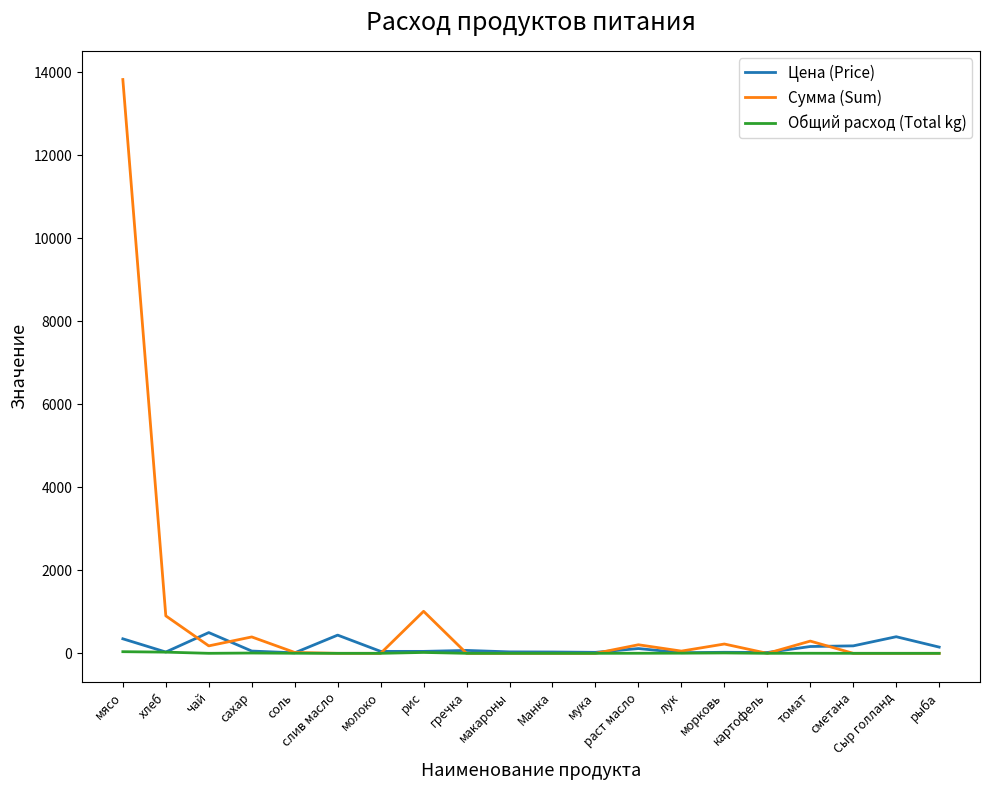

What is the approximate value of Сумма (Sum) at сахар?

394.9